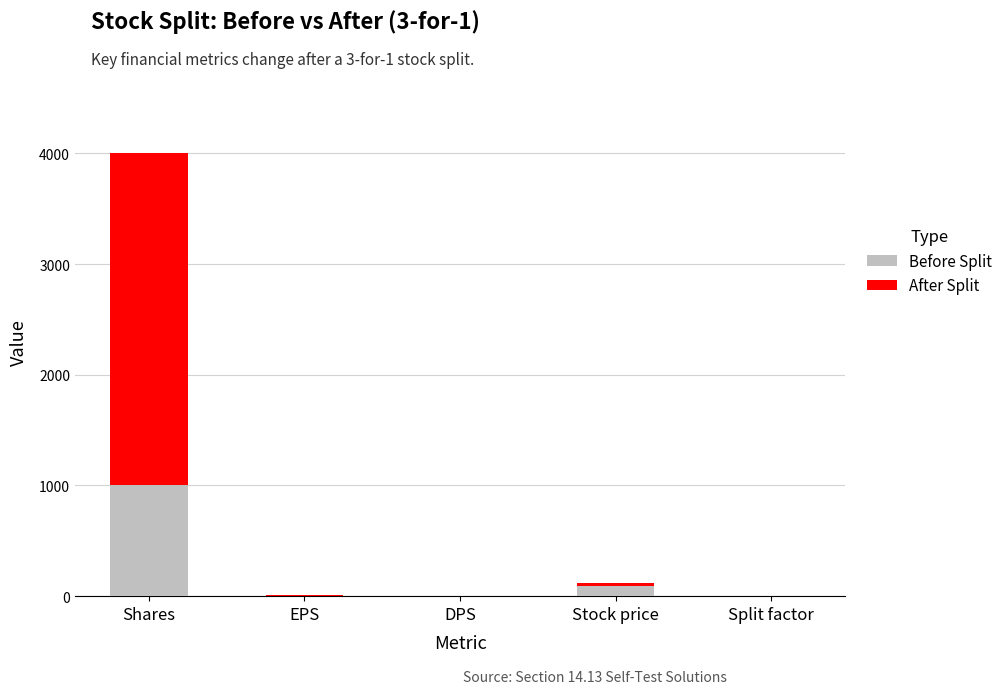

The value of Before Split at Shares is 1000. True or false?

True